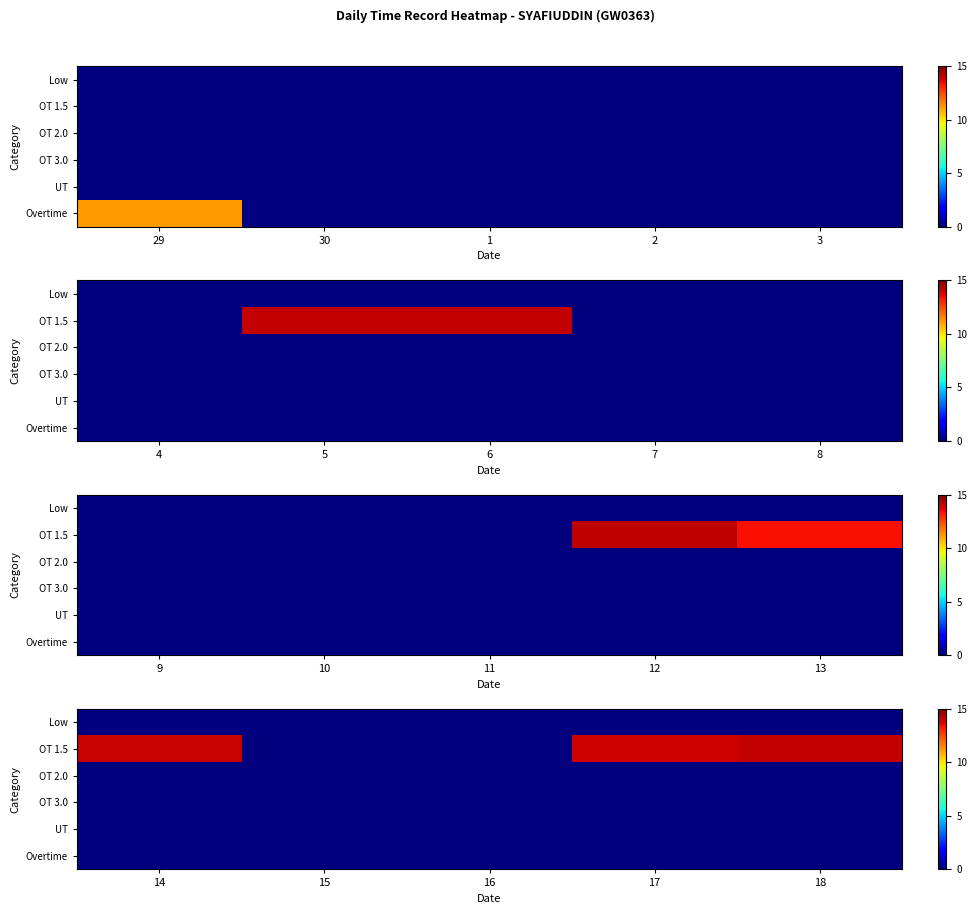

Is the value of OT 3.0 at 16 greater than the value of OT 2.0 at 15?

No